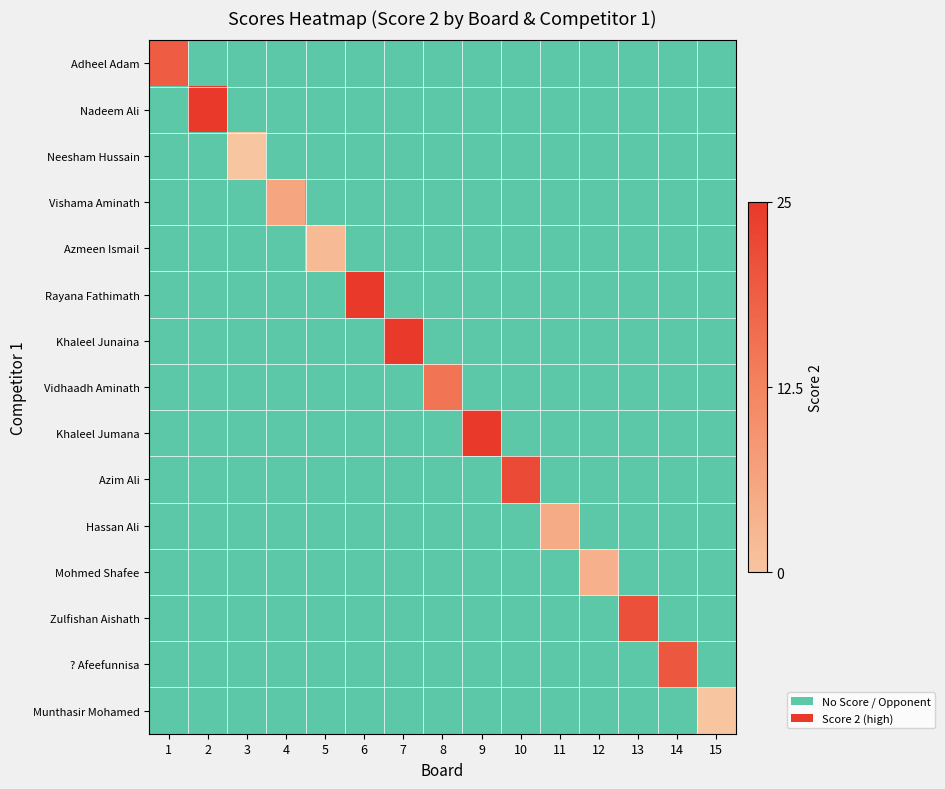

Rank the series at 6 from lowest to highest value.

Adheel Adam, Nadeem Ali, Neesham Hussain, Vishama Aminath, Azmeen Ismail, Rayana Fathimath, Khaleel Junaina, Vidhaadh Aminath, Khaleel Jumana, Azim Ali, Hassan Ali, Mohmed Shafee, Zulfishan Aishath, ? Afeefunnisa, Munthasir Mohamed